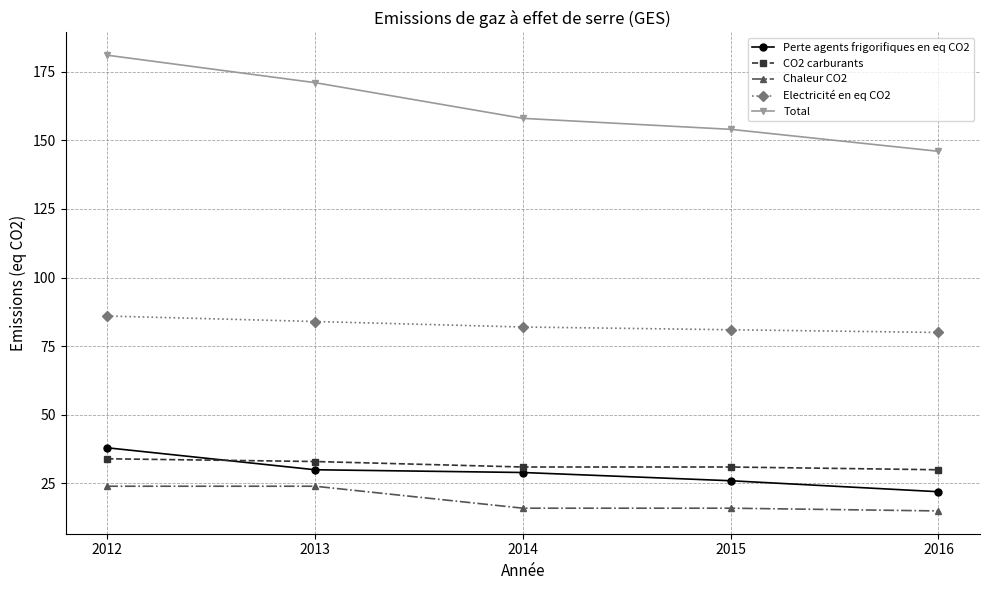

True or false: Electricité en eq CO2 and CO2 carburants intersect in this chart.

False